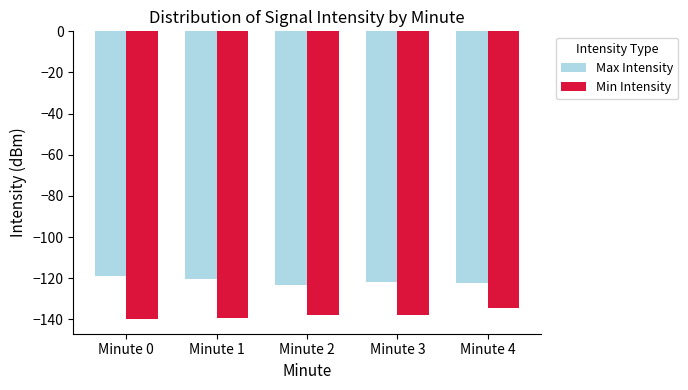

What is the total value across all series at Minute 0?

-258.8